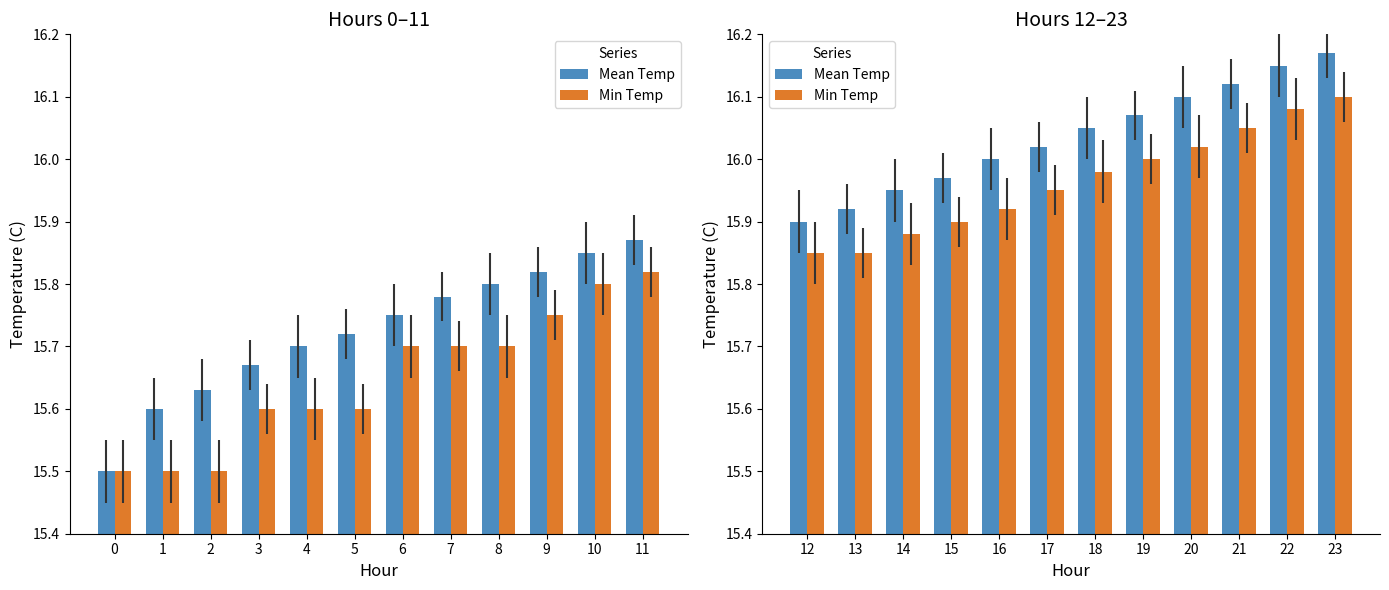

Between 22 and 15, which is larger?

22